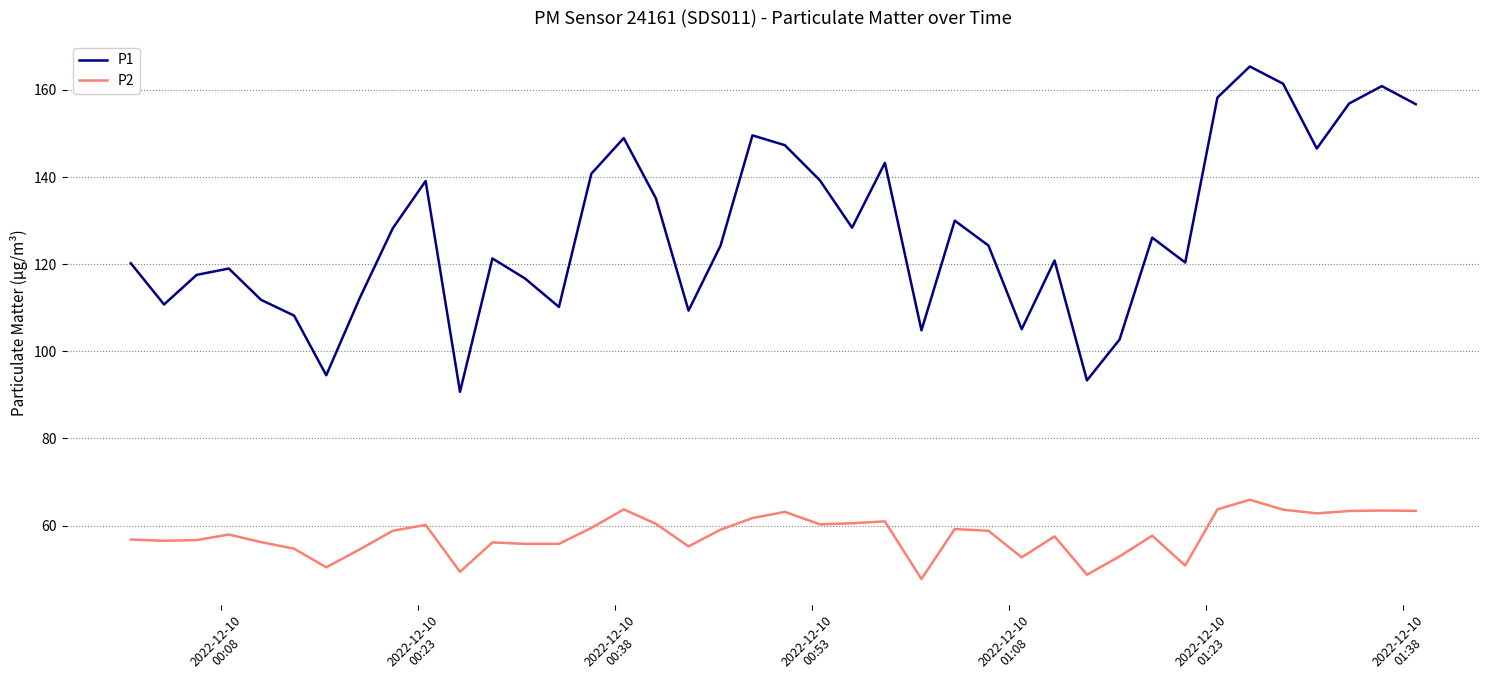

What is the difference between the maximum and minimum values in the P1 series?

74.7